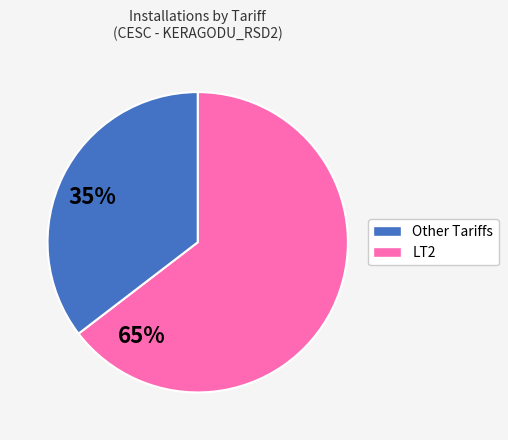

Is there any slice that represents more than half of the pie?

Yes